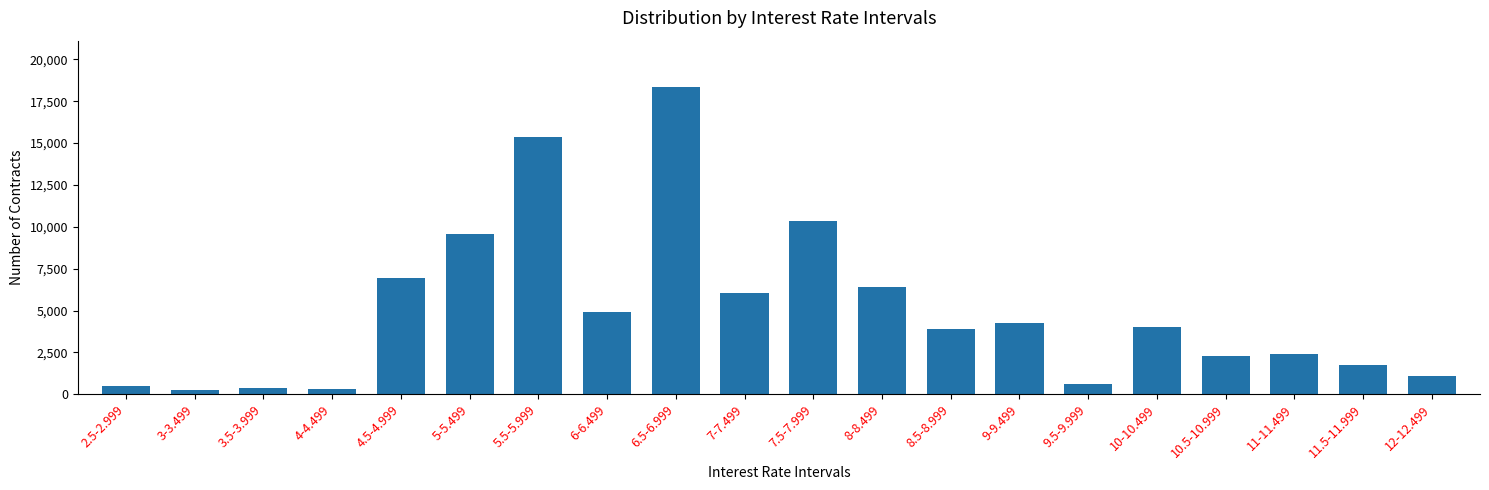

What is the label of the 17th bar from the right?

4-4.499